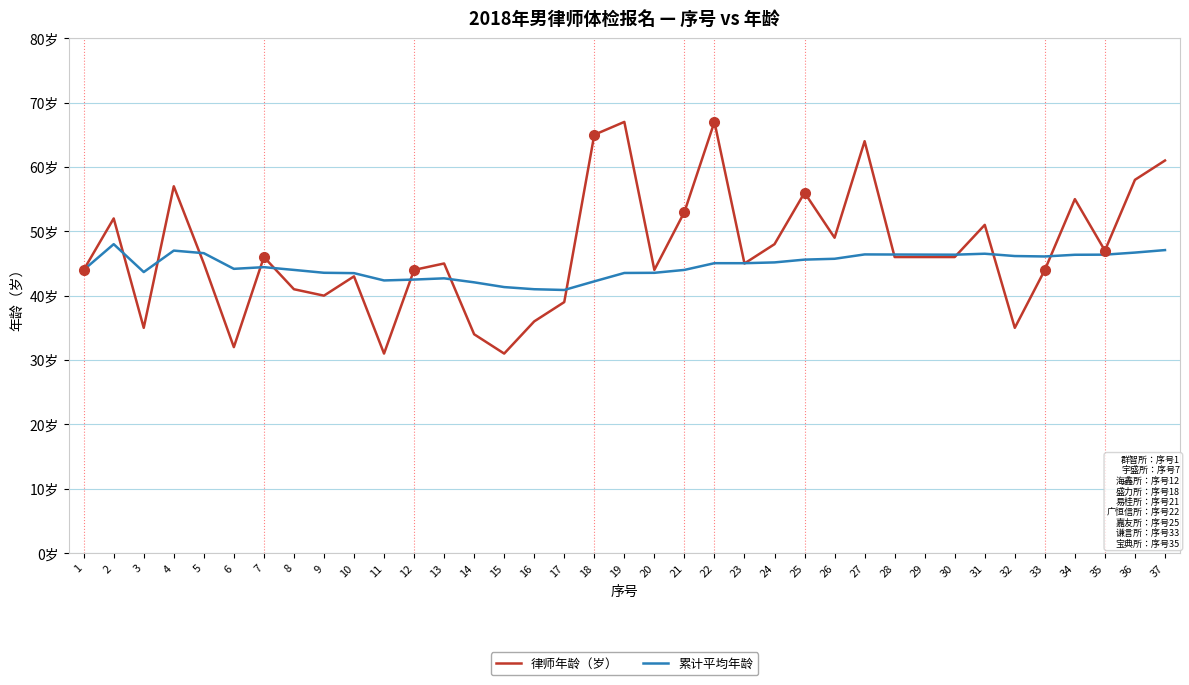

List the series in order of their peak value, highest first.

律师年龄（岁）, 累计平均年龄